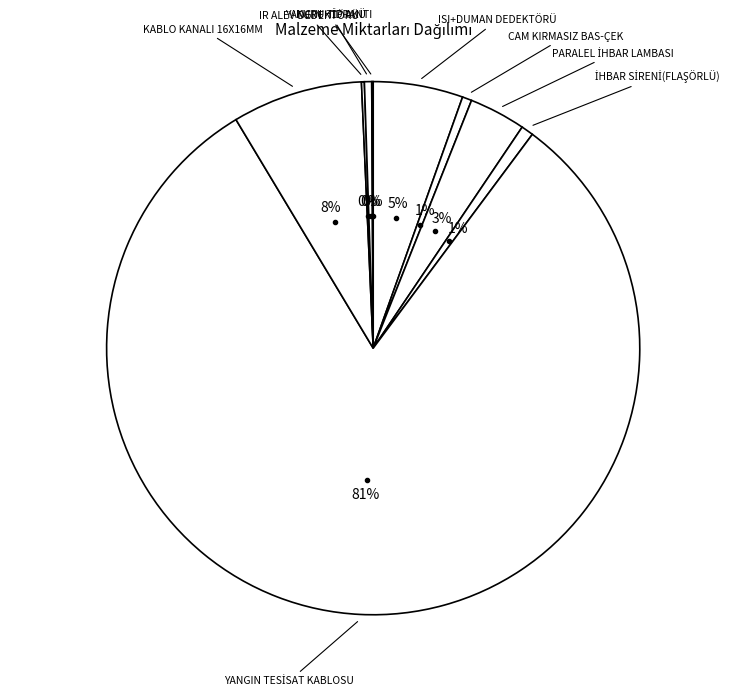

To the nearest percent, what is the average slice percentage?

11%